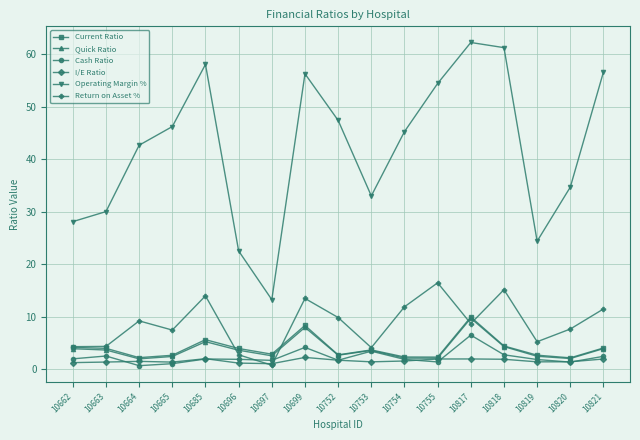

Between 10752 and 10821, which series saw the biggest shift?

Operating Margin %